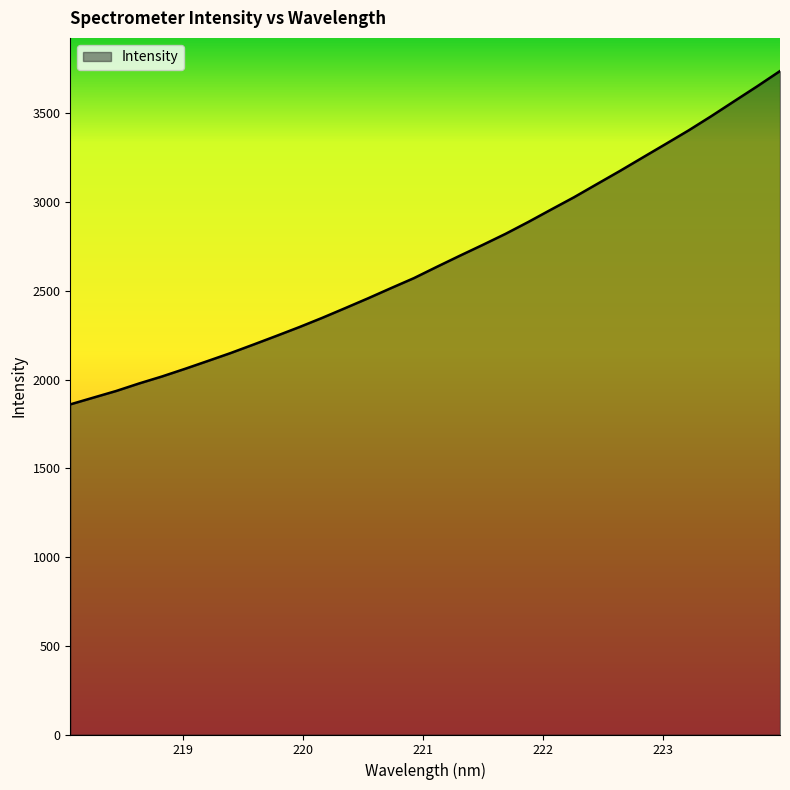

What is the difference between the maximum and minimum values?

1878.4